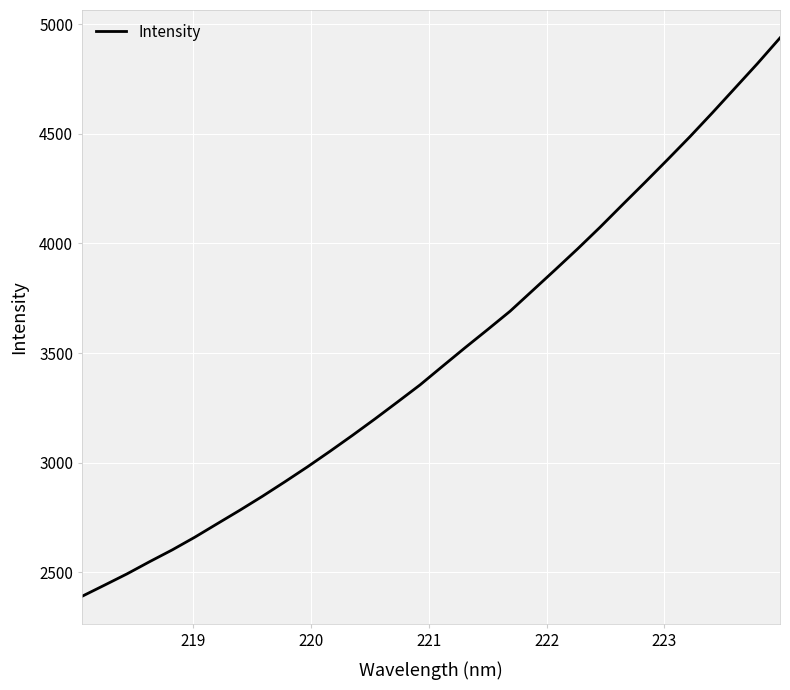

What is the difference between the maximum and second lowest values?

2496.1